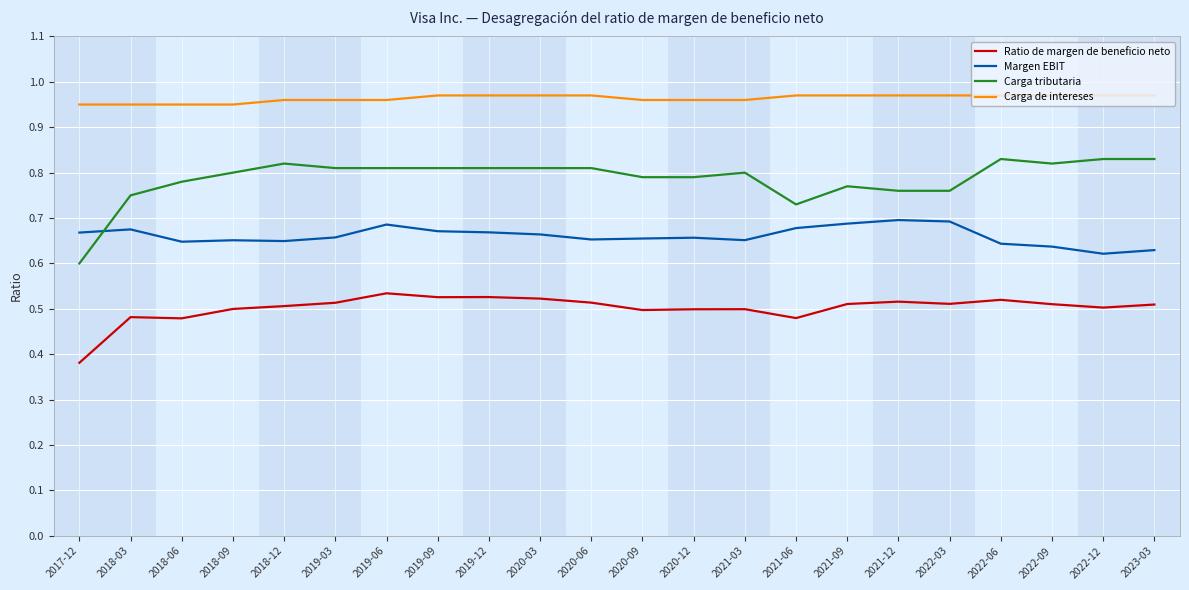

Where is Carga tributaria nearest to the value 0?

2017-12